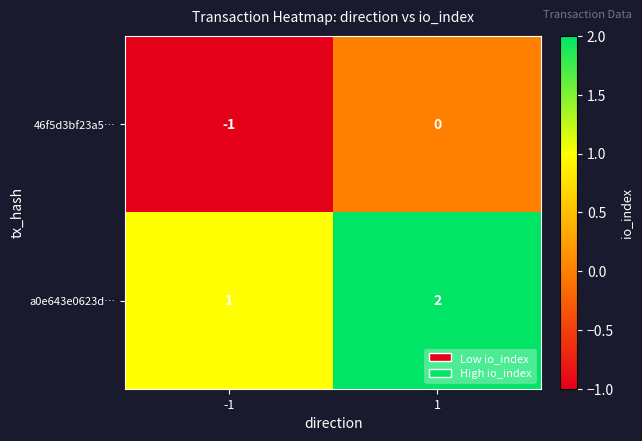

How many distinct data groups are displayed?

2